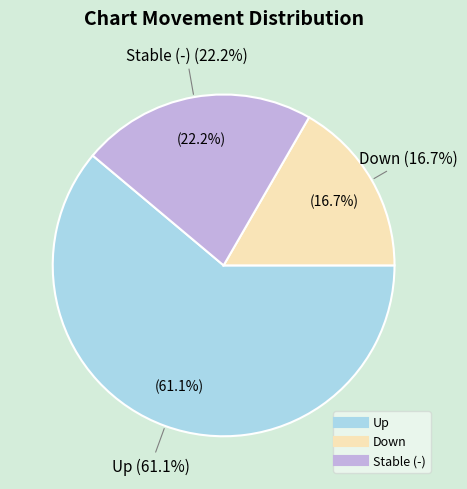

Which slice represents more than half of the pie?

up